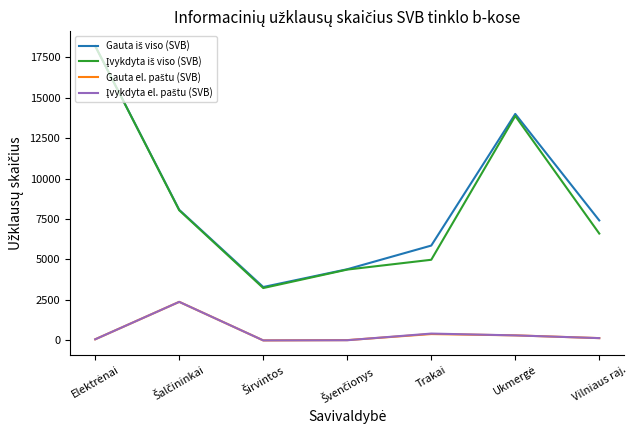

What is the total value across all series at Vilniaus raj.?

14295